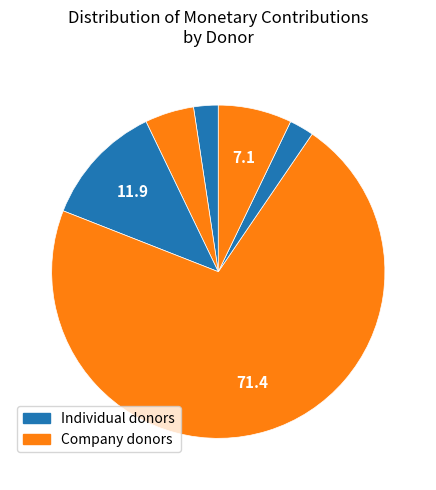

Is there a majority slice in this chart?

Yes